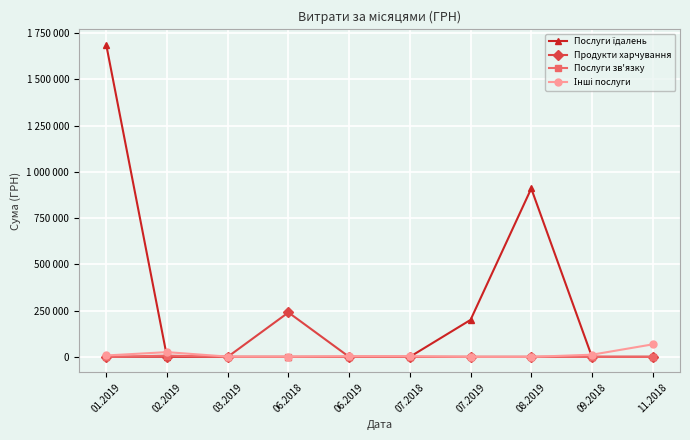

Does the chart have visible grid lines?

Yes